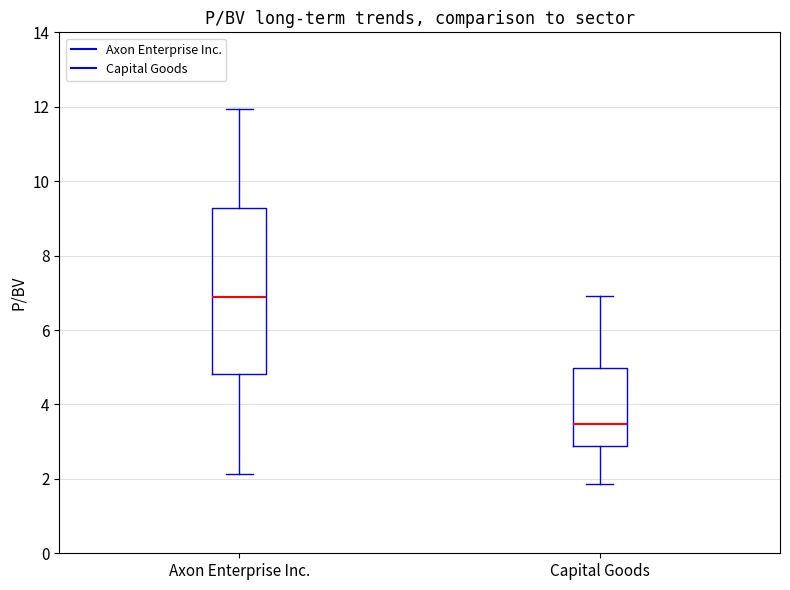

Where does the lower whisker of the box for Axon Enterprise Inc. end on the y-axis? The values are not printed on the chart, so give them approximately, as read against the axis.

2.2